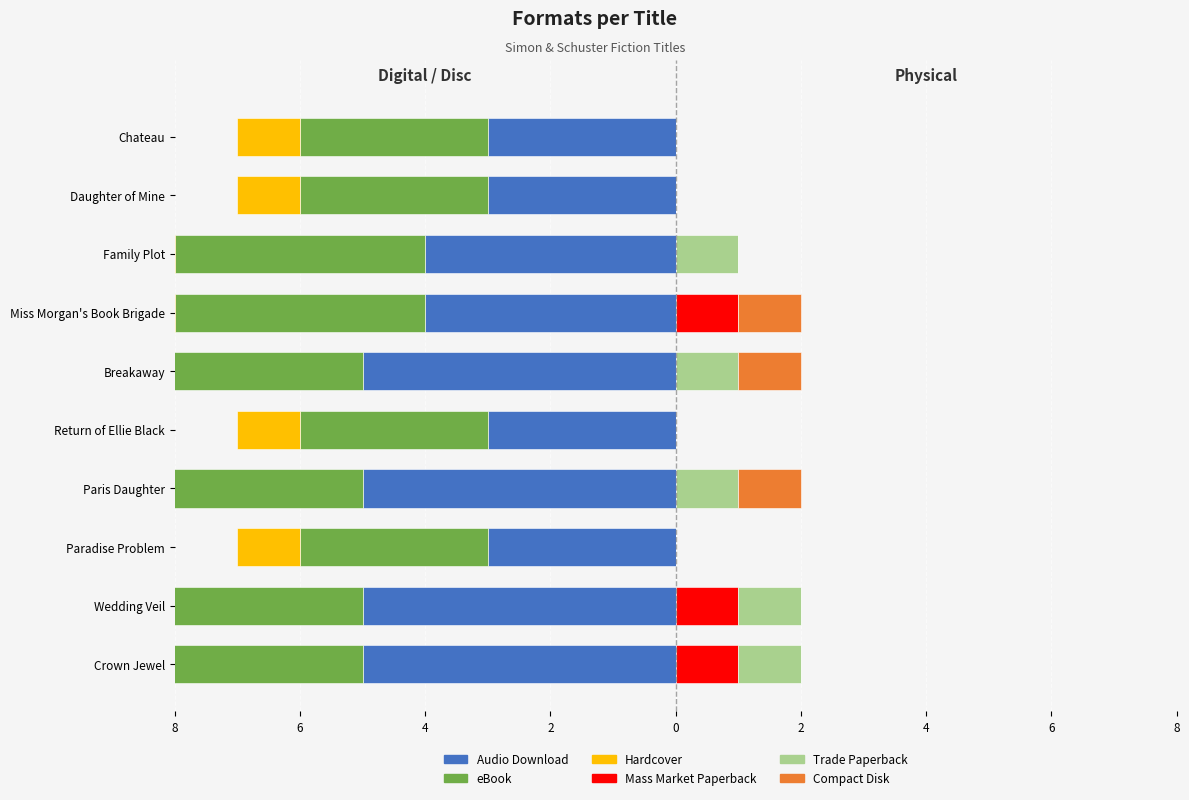

How many bars are there in each group?

6